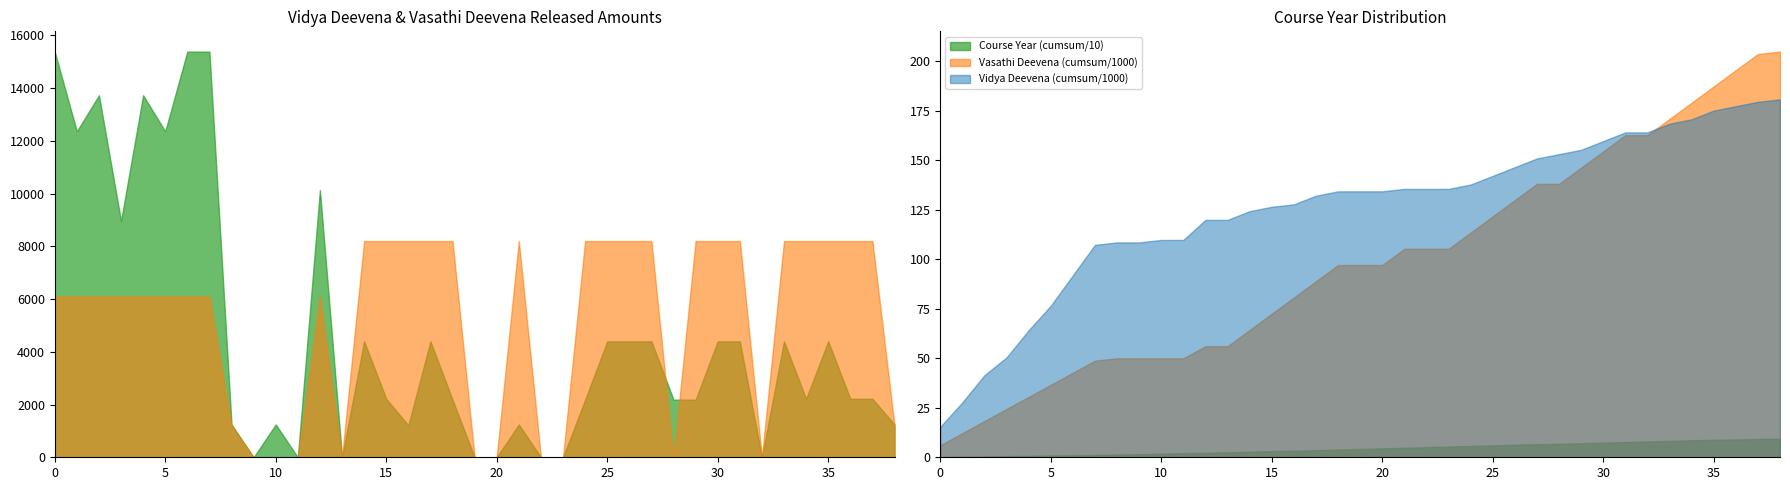

True or false: Course Year (cumsum/10) and Vidya Deevena (cumsum/1000) cross at least once.

False